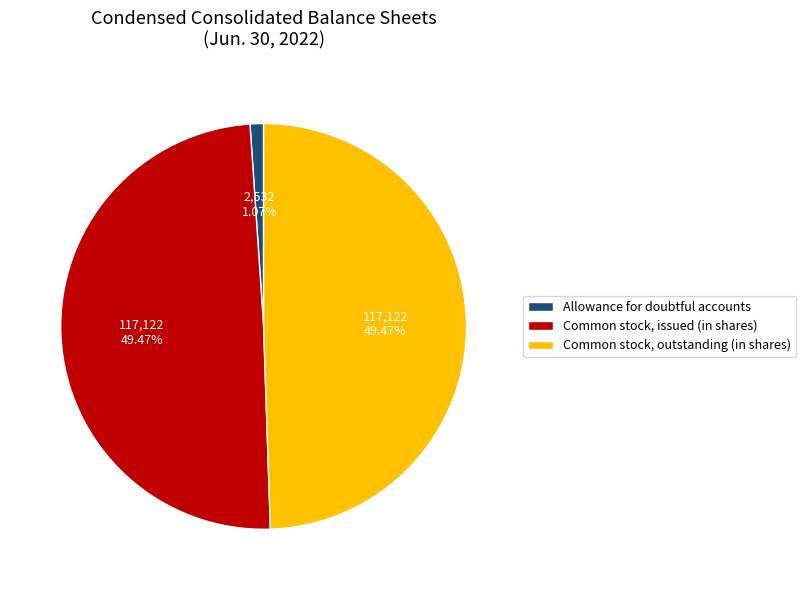

Is there a majority slice in this chart?

No